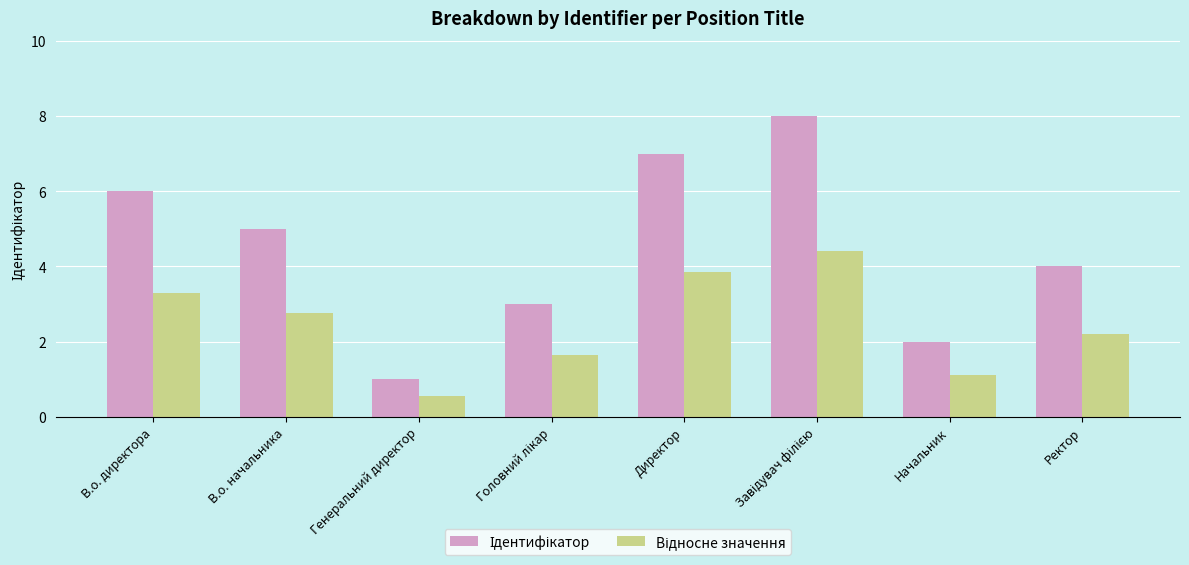

What is the maximum value shown in the chart?

8.0